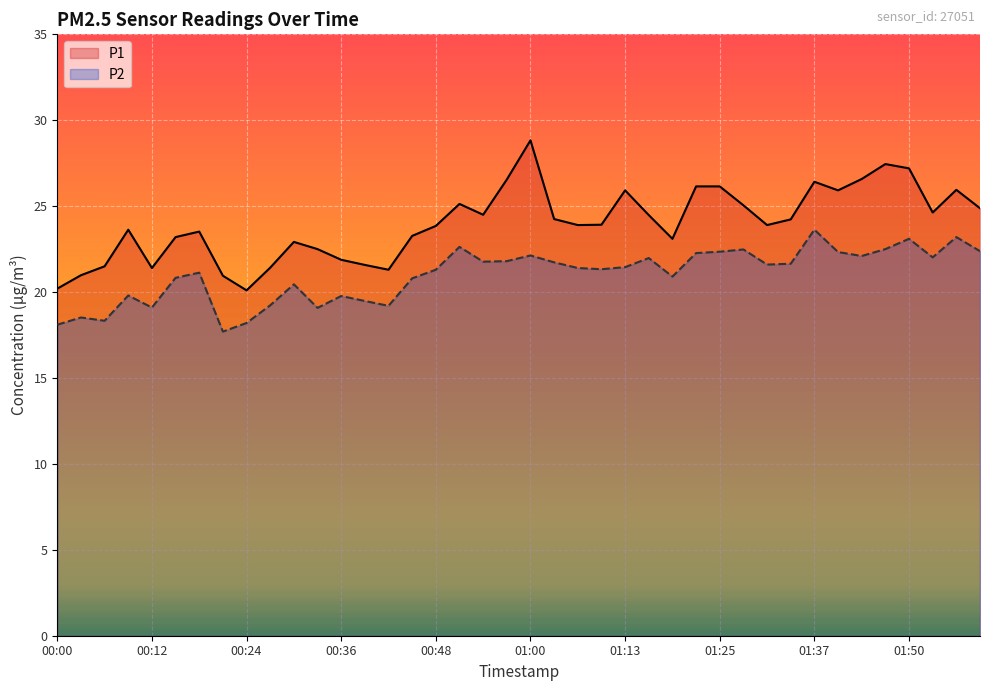

Which series has the widest spread of values?

P1